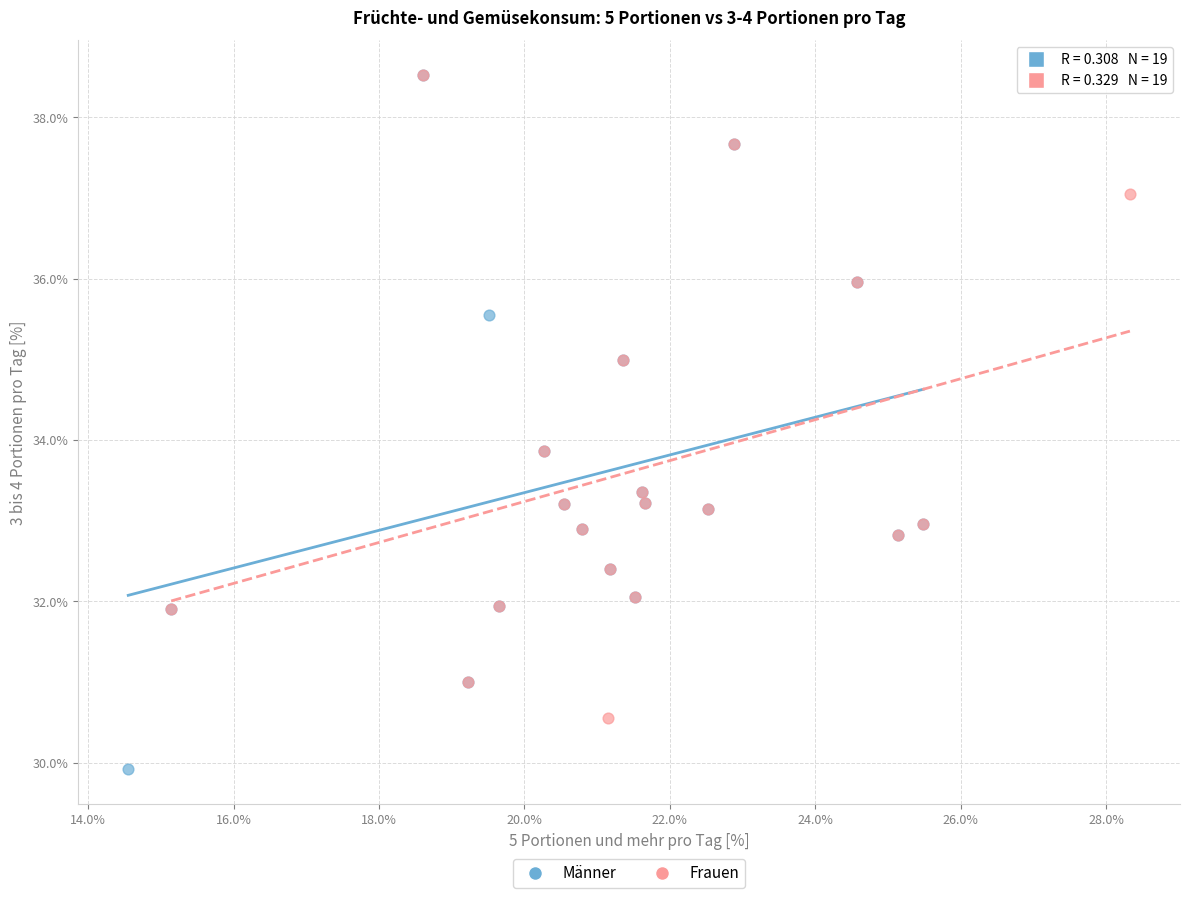

What are all the series names shown in the legend?

Männer, Frauen